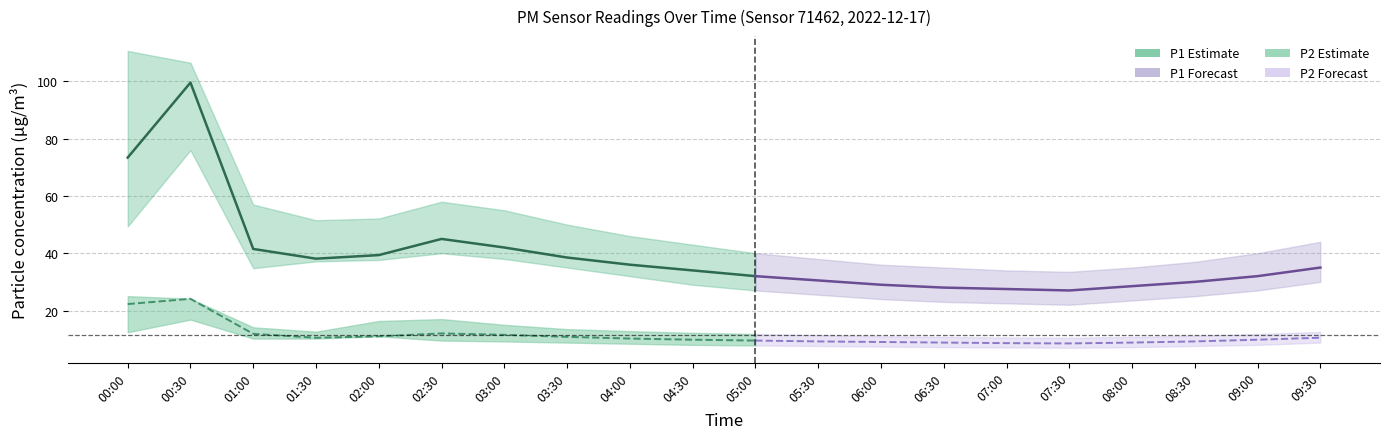

At which category does P1_lower reach its first local peak?

00:30